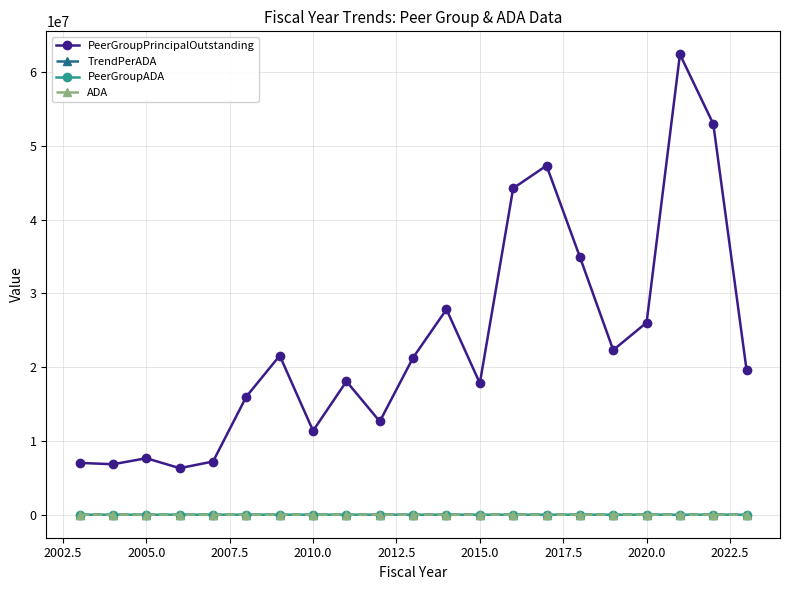

Which series has the widest spread of values?

PeerGroupPrincipalOutstanding